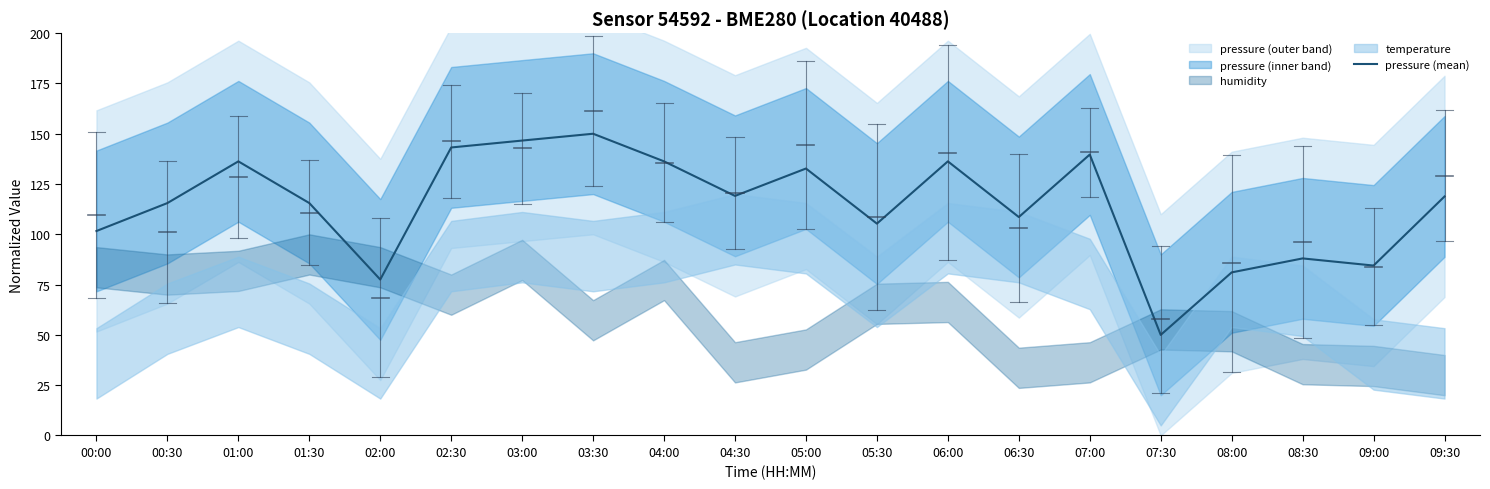

What is the label of the 10th point from the left?

04:30